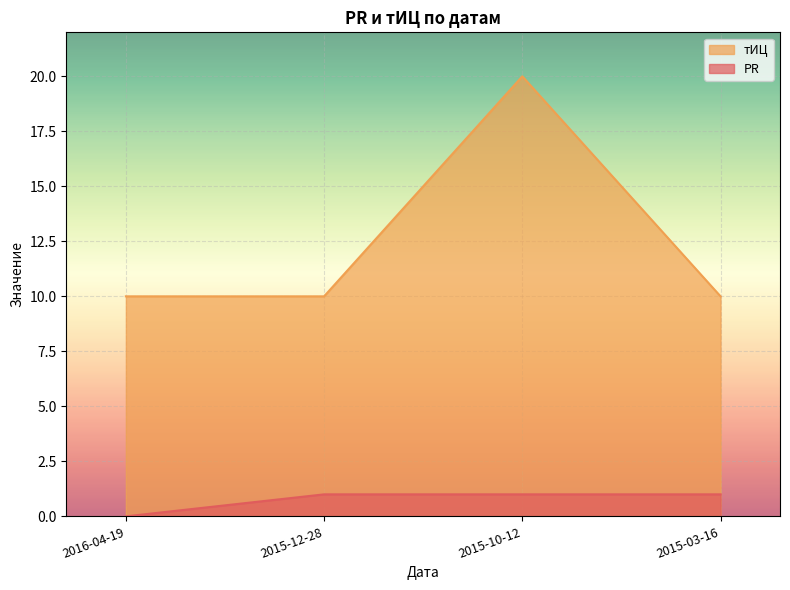

What is the value of the тИЦ point at the 2nd from the left?

10